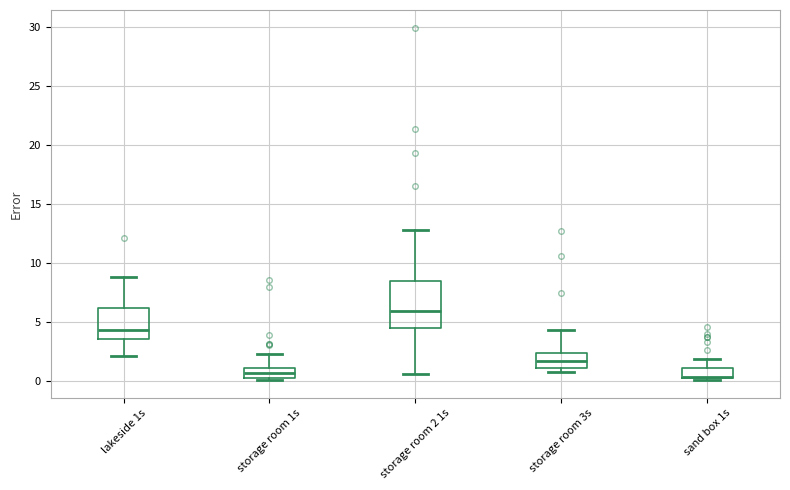

Reading left to right, transcribe this box plot: for each box, give where its median line is, the range the box spans, and where its two whiskers end, as read against the y-axis. The values are not printed on the chart, so give them approximately, as read against the axis.

lakeside 1s: median 4.5, box 3.5 to 6.0, whiskers 2.0 to 9.0
storage room 1s: median 0.5, box 0.0 to 1.0, whiskers 0.0 (just below the box's lower edge) to 2.5
storage room 2 1s: median 6.0, box 4.5 to 8.5, whiskers 0.5 to 13.0
storage room 3s: median 1.5, box 1.0 to 2.5, whiskers 1.0 (just below the box's lower edge) to 4.5
sand box 1s: median 0.5, box 0.0 to 1.0, whiskers 0.0 to 2.0